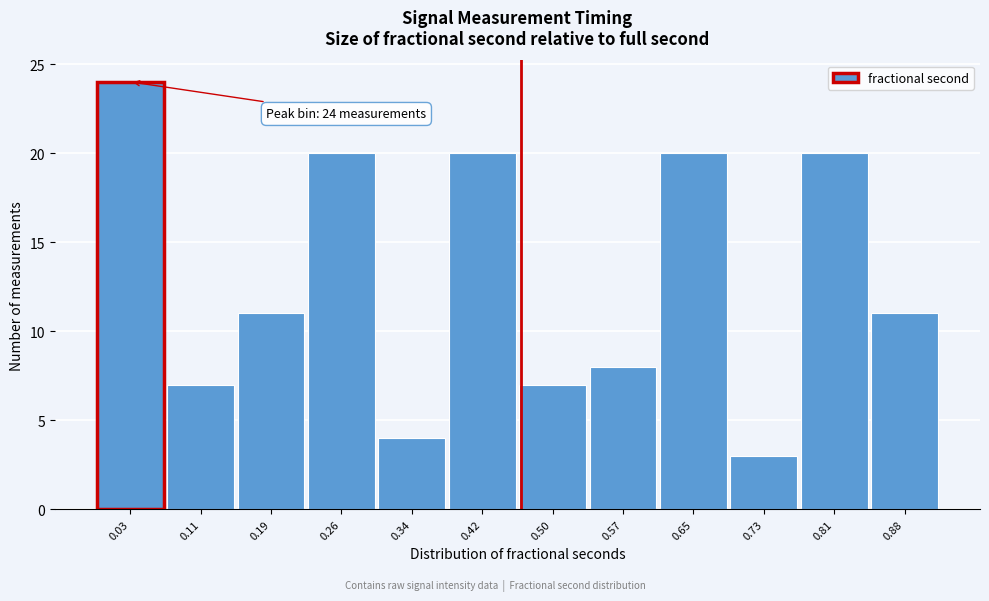

Reading left to right, extract all data points from this chart.

0.03=24	0.11=7	0.19=11	0.26=20	0.34=4	0.42=20	0.50=7	0.57=8	0.65=20	0.73=3	0.81=20	0.88=11